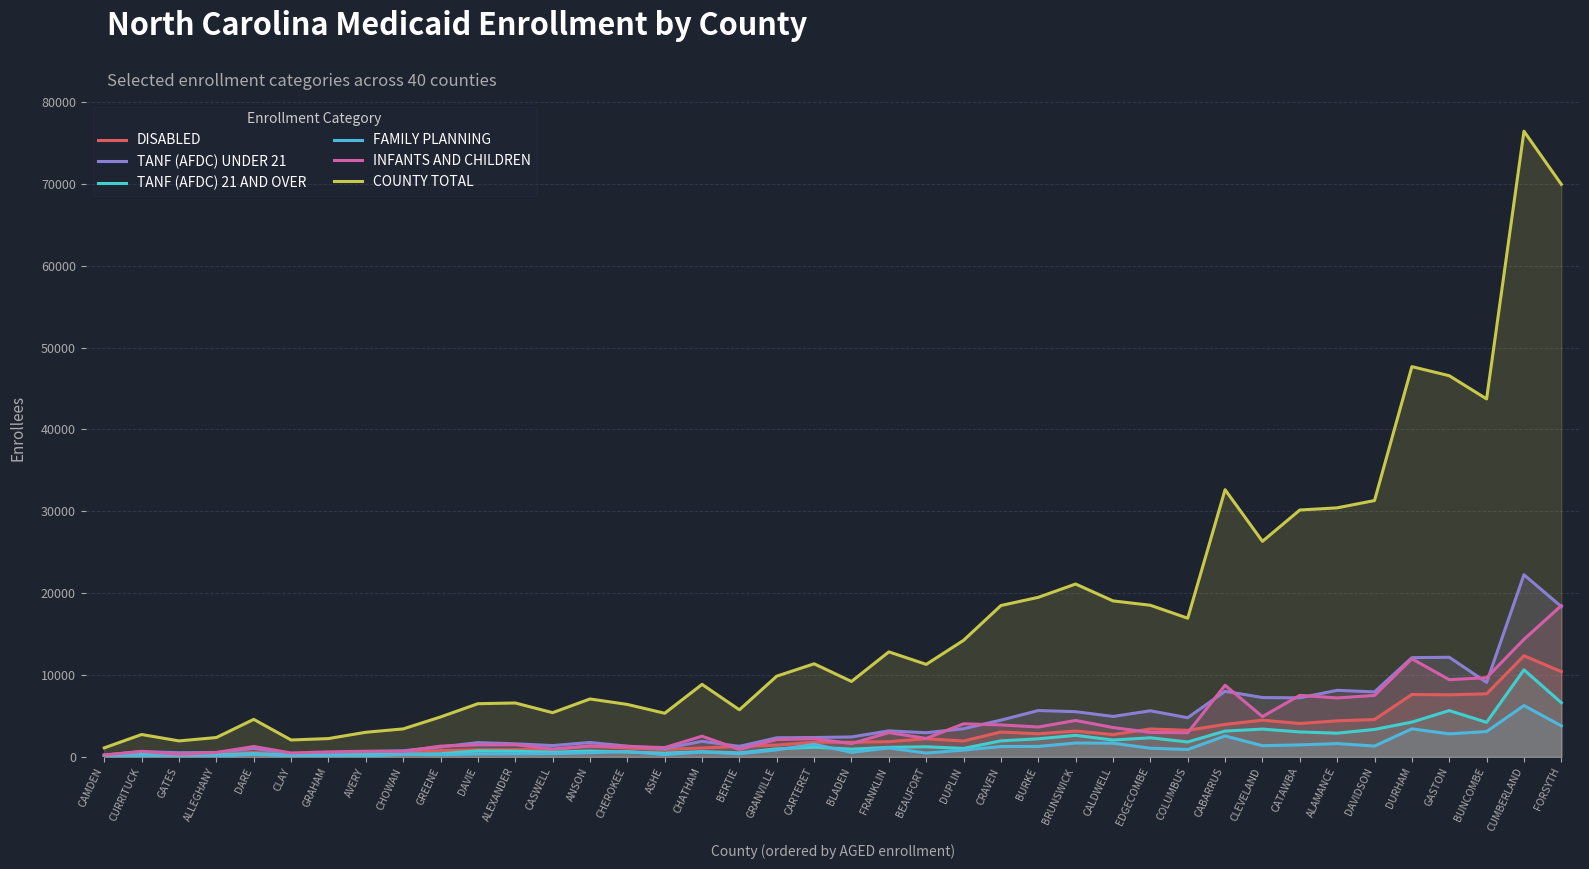

At which category is the sum across all series the highest?

CUMBERLAND